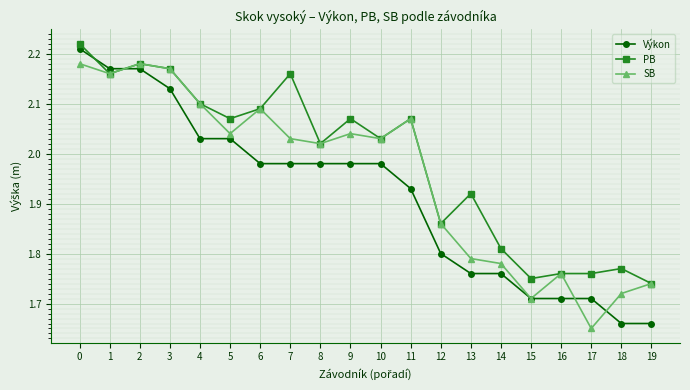

What is the sum of the PB values at 3 and 16?

3.9